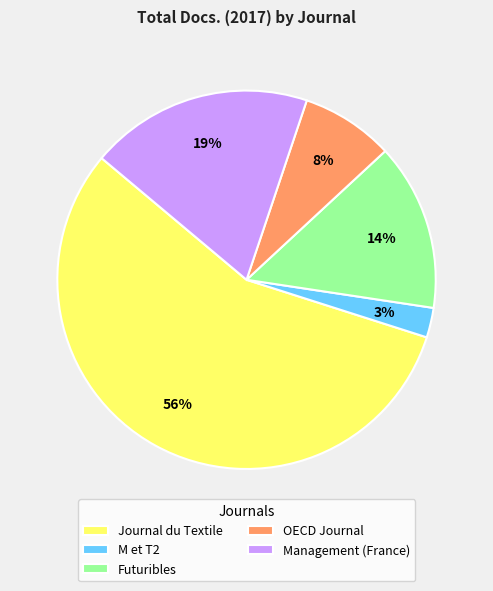

Is there any slice that represents more than half of the pie?

Yes